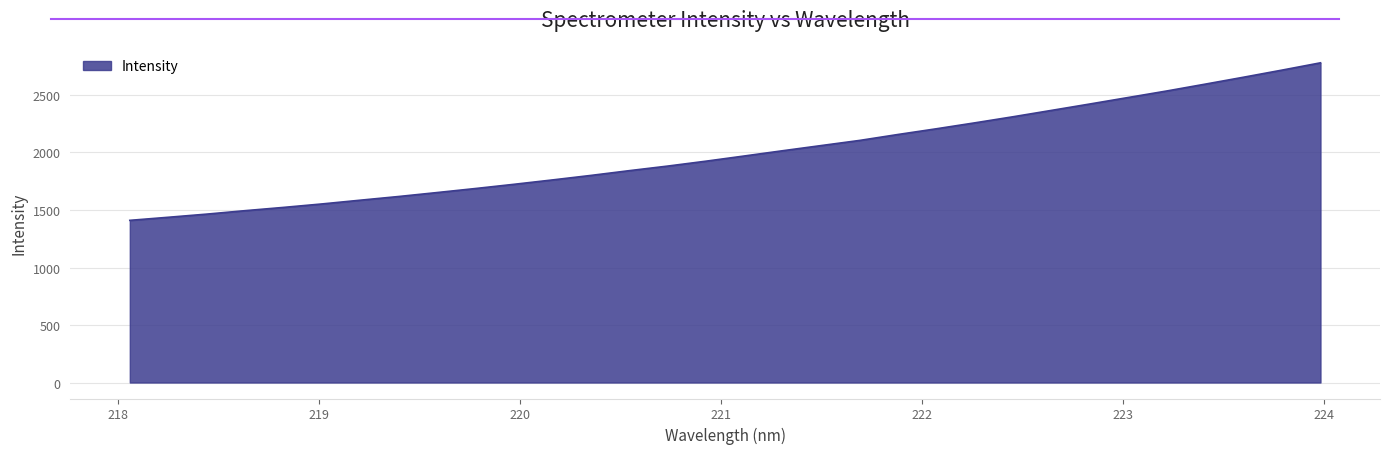

What is the maximum value shown in the chart?

2779.7